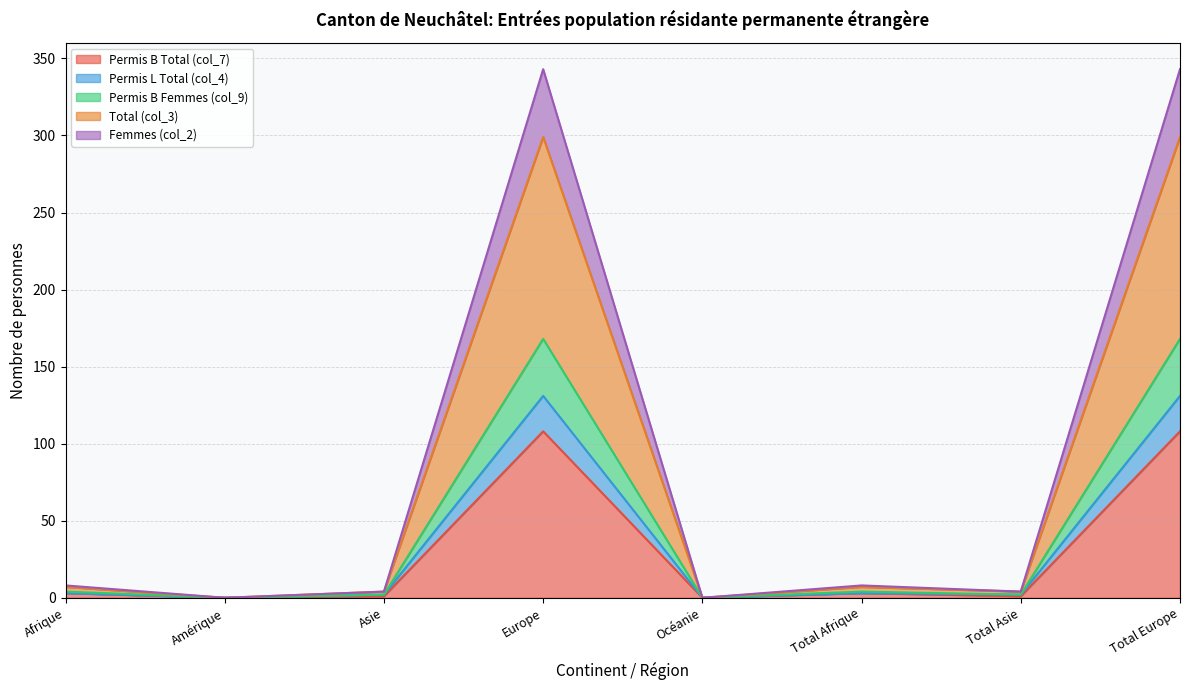

In Permis B Femmes (col_9), how many points are higher than both neighbors (excluding endpoints)?

2